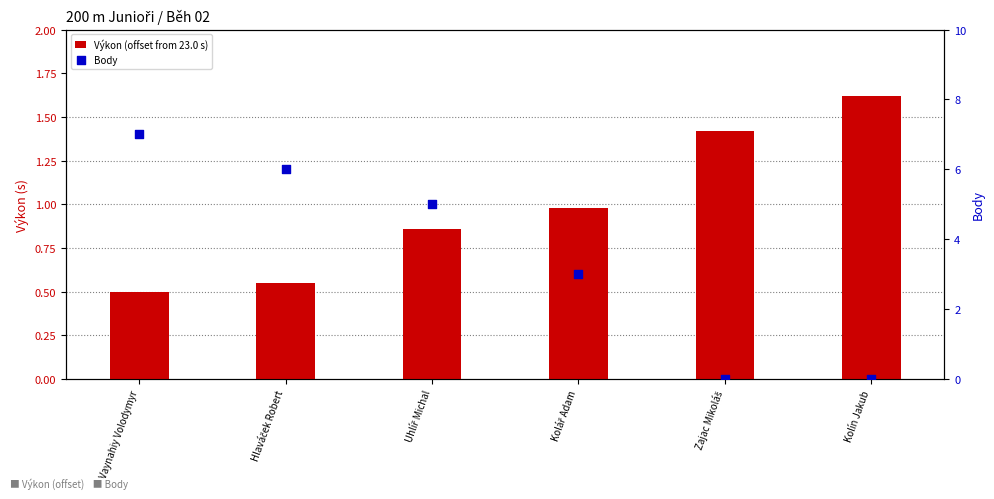

Which series reaches the minimum Y coordinate?

Body